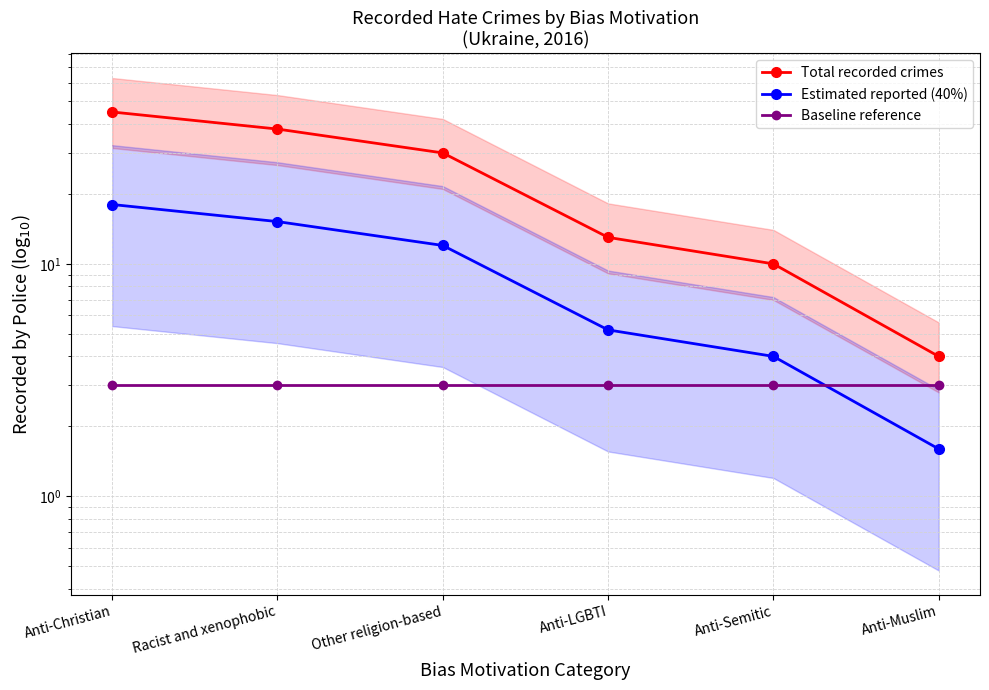

What is the approximate value of Total recorded crimes at Anti-Muslim?

4.0